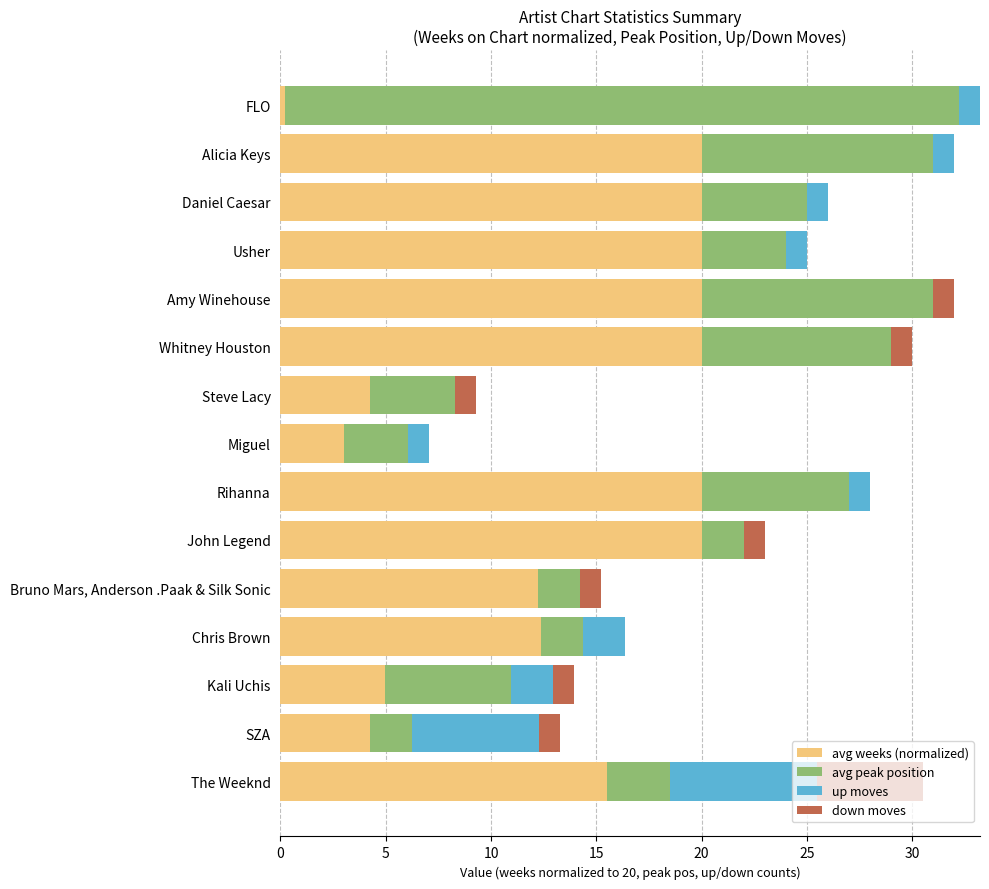

What is the sum of the avg weeks (normalized) values at Daniel Caesar and Whitney Houston?

40.0